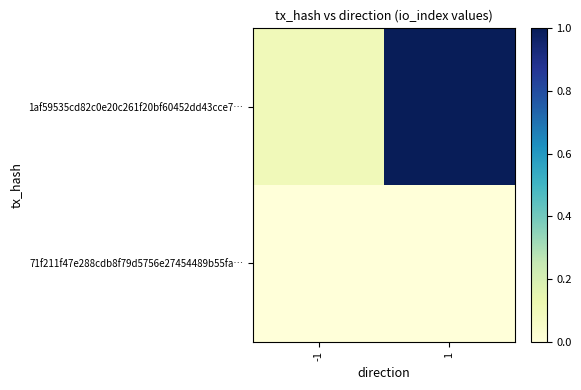

What is the difference between the highest and lowest values at 1?

1.0